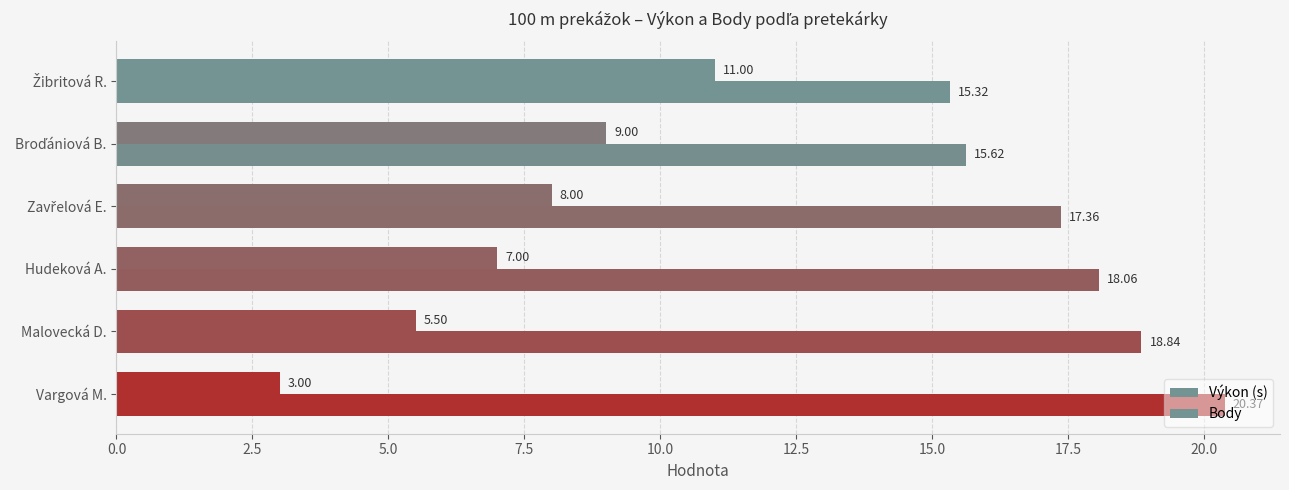

Reading left to right, what are all the values shown in this chart?

Výkon (s): 15.3	15.6	17.4	18.1	18.8	20.4
Body: 11.0	9.0	8.0	7.0	5.5	3.0